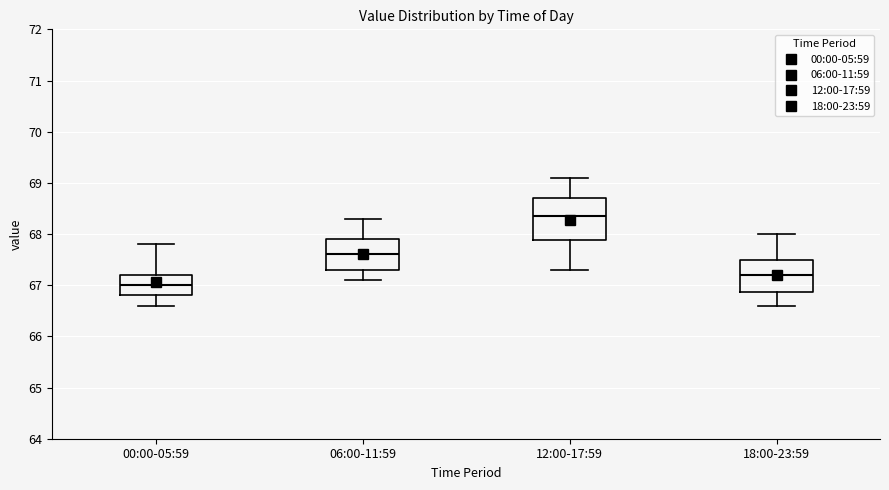

Where is the lower edge of the box for 00:00-05:59 on the y-axis? The values are not printed on the chart, so give them approximately, as read against the axis.

66.8